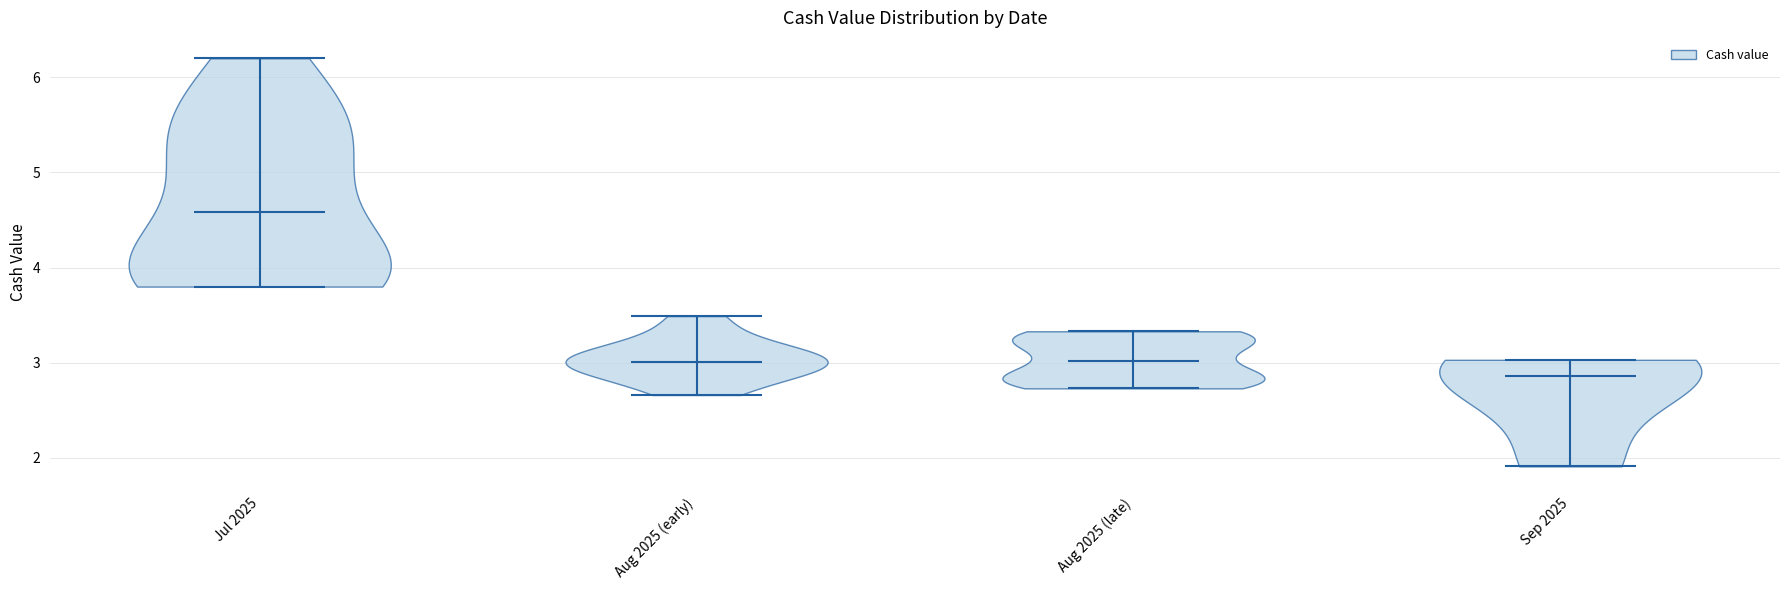

Reading left to right, read every violin against the y-axis: where its median line is, and the lowest and highest points it reaches. The values are not printed on the chart, so give them approximately, as read against the axis.

Jul 2025: median line 4.6, lowest point 3.8, highest point 6.2
Aug 2025 (early): median line 3.0, lowest point 2.7, highest point 3.5
Aug 2025 (late): median line 3.0, lowest point 2.7, highest point 3.3
Sep 2025: median line 2.9, lowest point 1.9, highest point 3.0